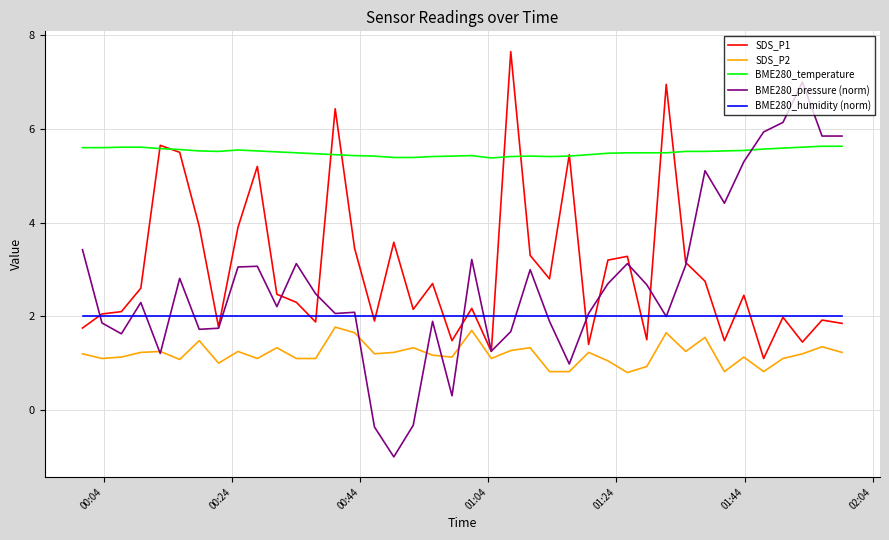

Count the number of categories in the chart.

40